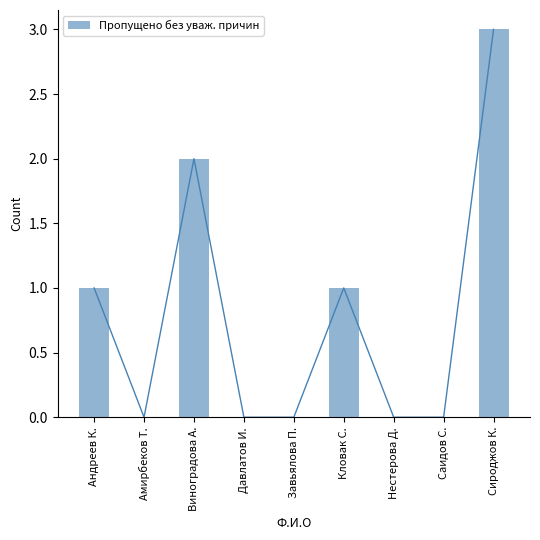

Reading left to right, list all the values displayed in this chart.

Андреев К.=1	Амирбеков Т.=0	Виноградова А.=2	Давлатов И.=0	Завьялова П.=0	Кловак С.=1	Нестерова Д.=0	Саидов С.=0	Сироджов К.=3